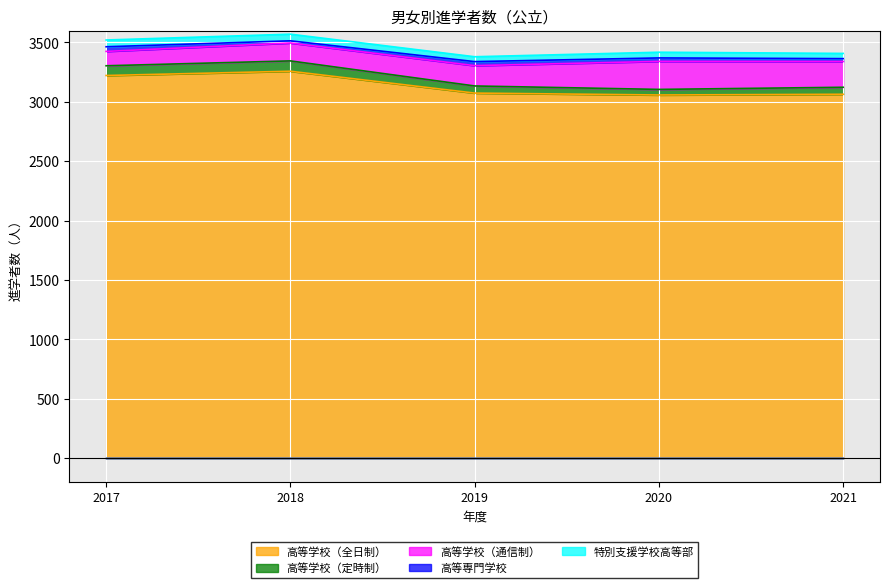

True or false: 高等学校（通信制） and 高等専門学校 intersect in this chart.

False